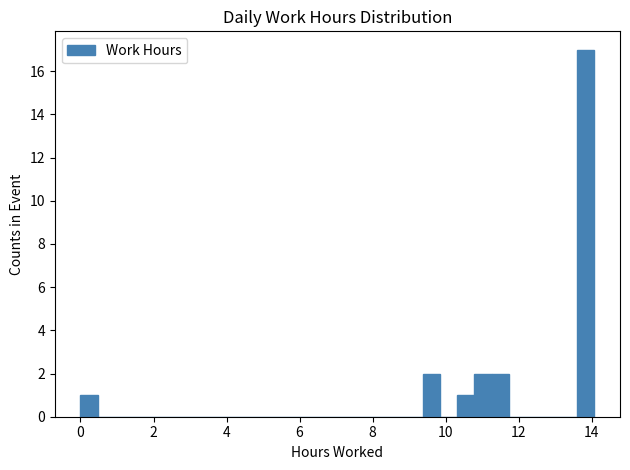

Around what value on the x-axis is the tallest bar? Give the approximate position of its centre, as read against the axis.

13.8